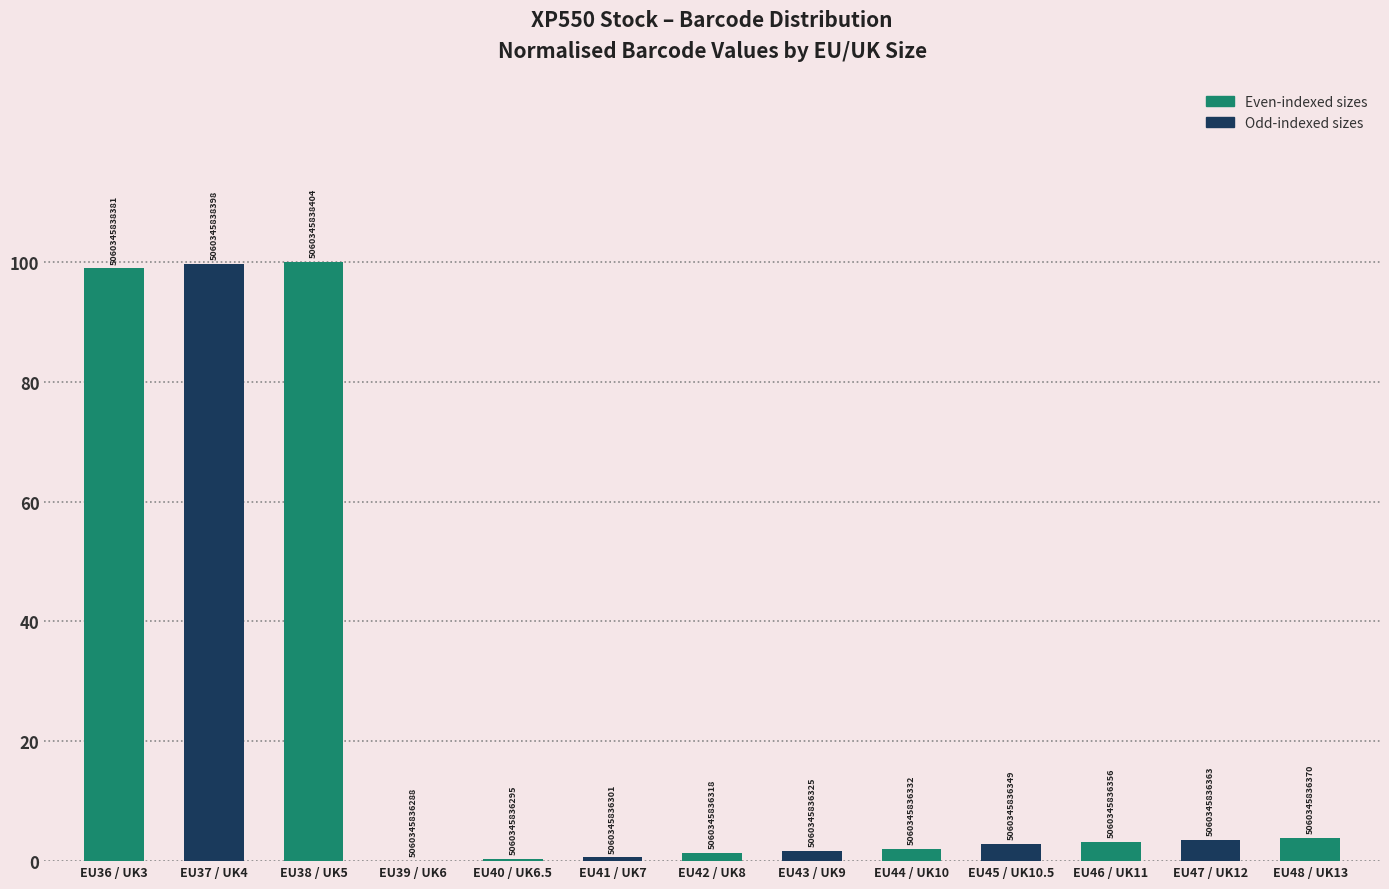

Are the bars horizontal?

No